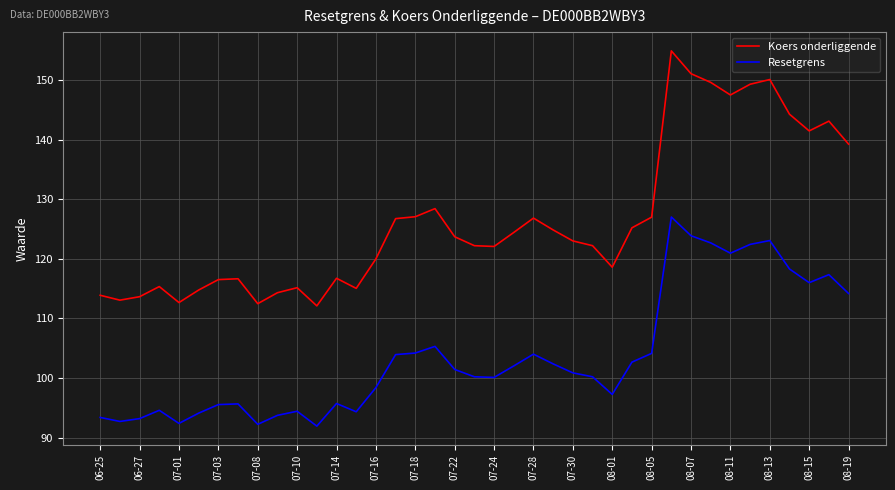

True or false: Koers onderliggende and Resetgrens cross at least once.

False